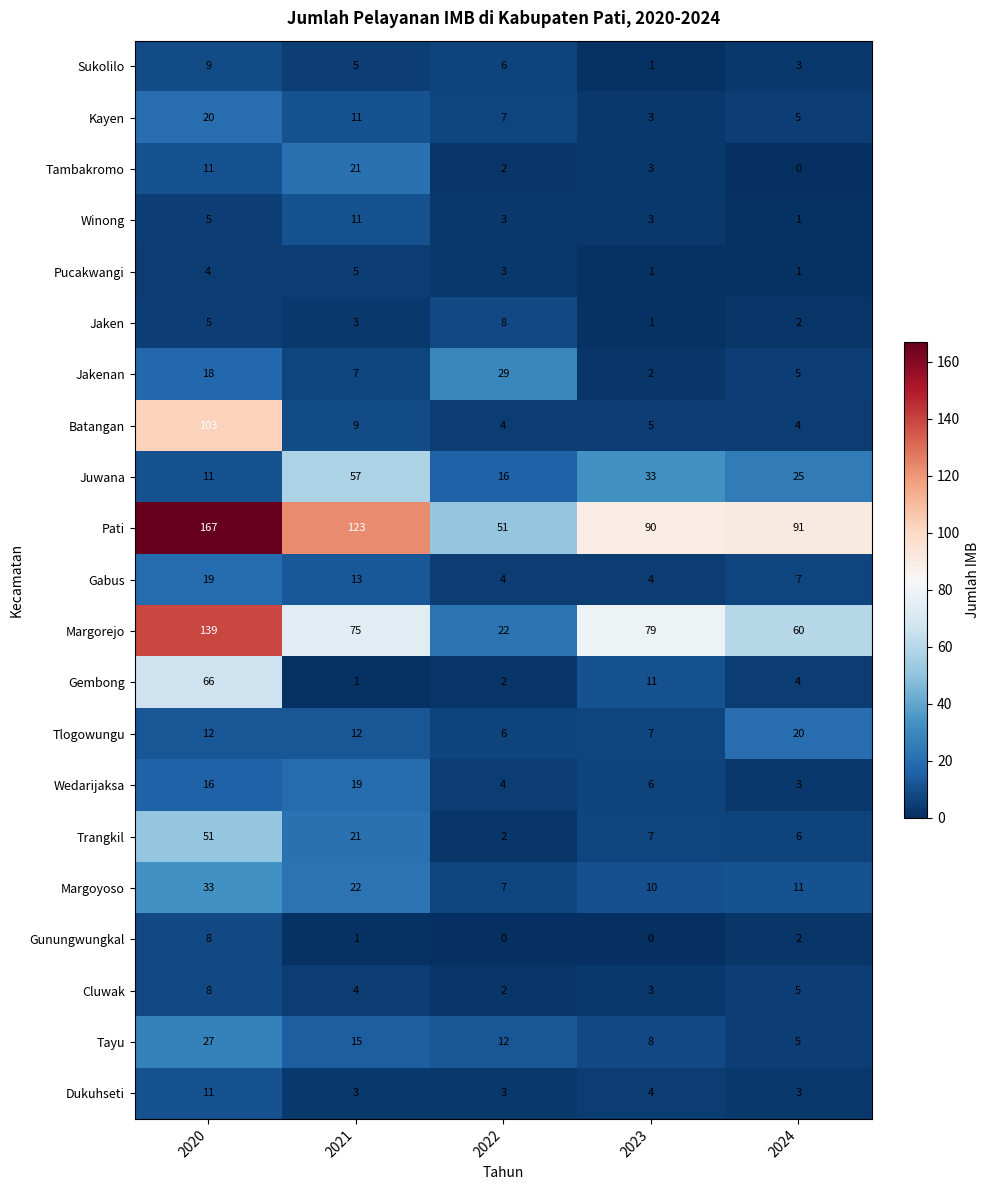

Is it true that Margoyoso equals 10 at 2023?

True